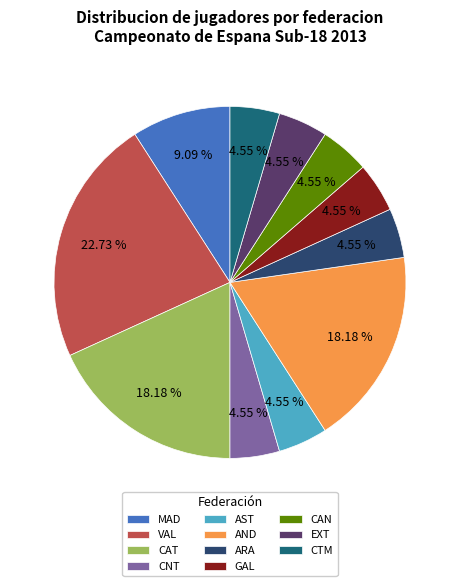

To the nearest percent, what is the difference between the largest and smallest slice percentages?

18%